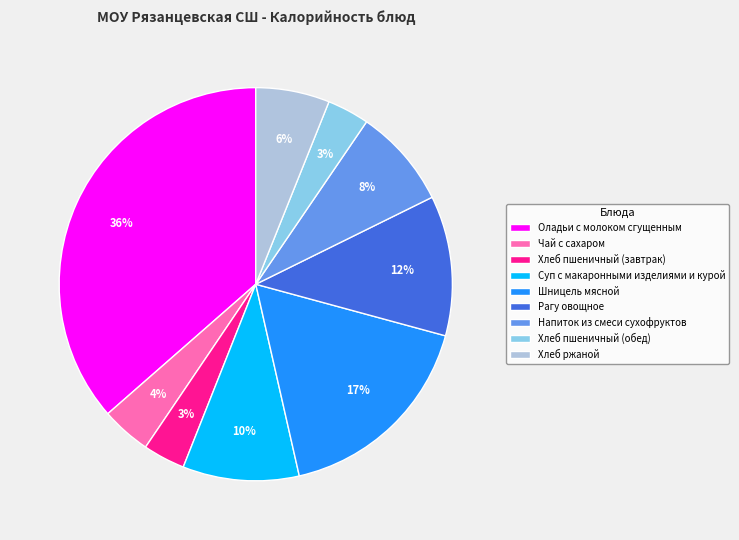

Count the number of slices in the pie.

9